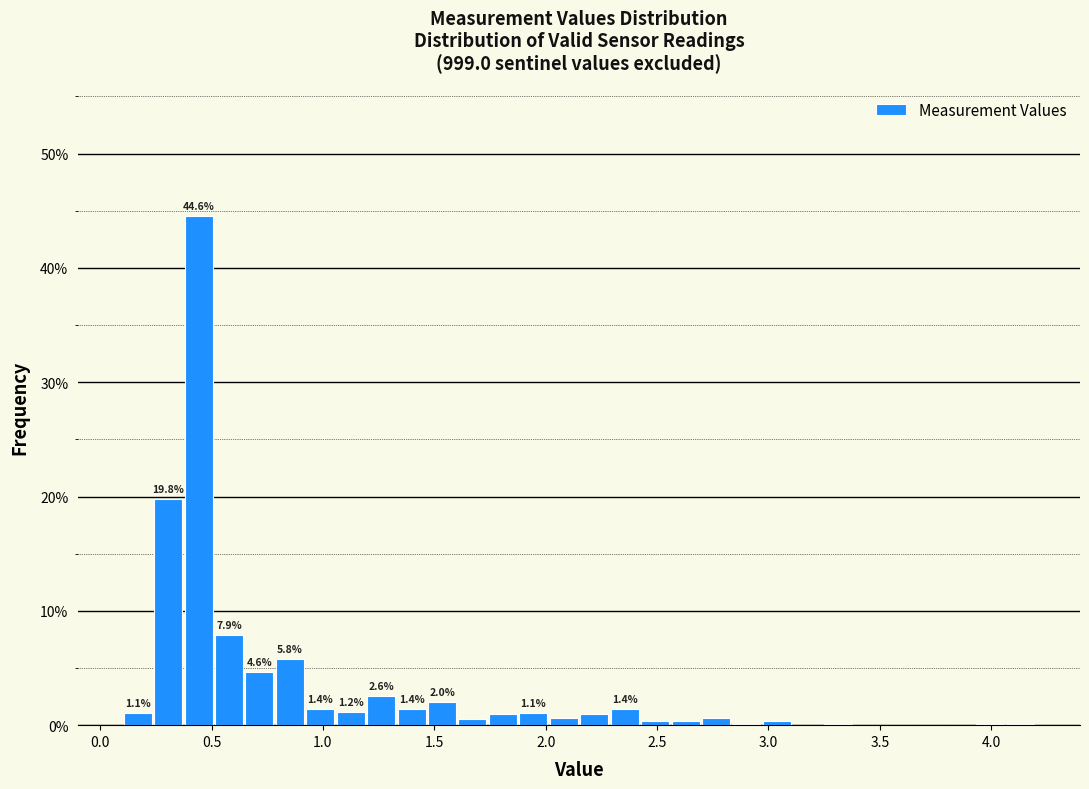

Around what value on the x-axis is the tallest bar? Give the approximate position of its centre, as read against the axis.

0.45